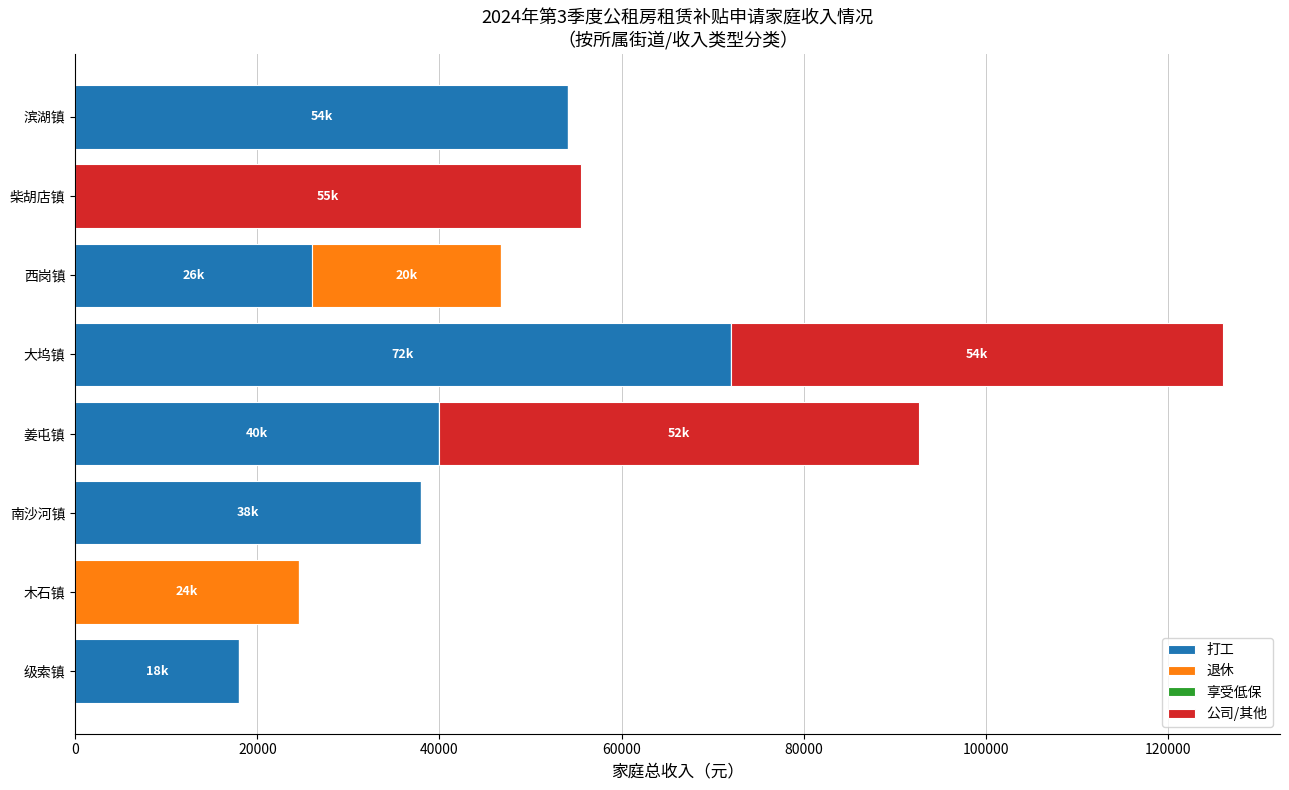

What is the total value across all series at 木石镇?

24548